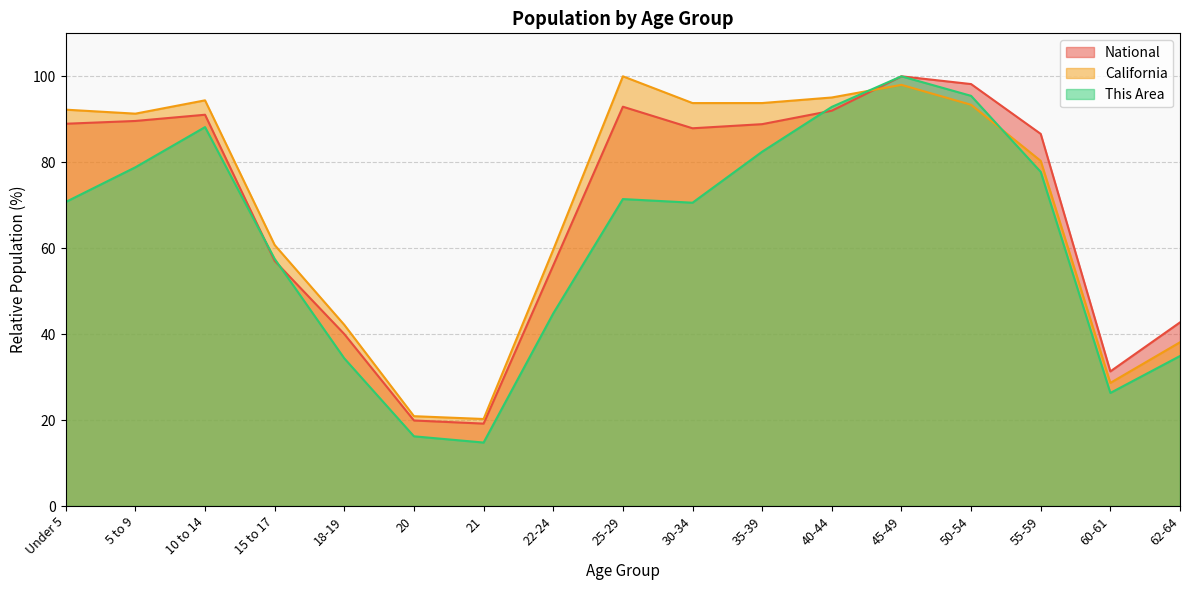

Where is the first local maximum for This Area?

10 to 14